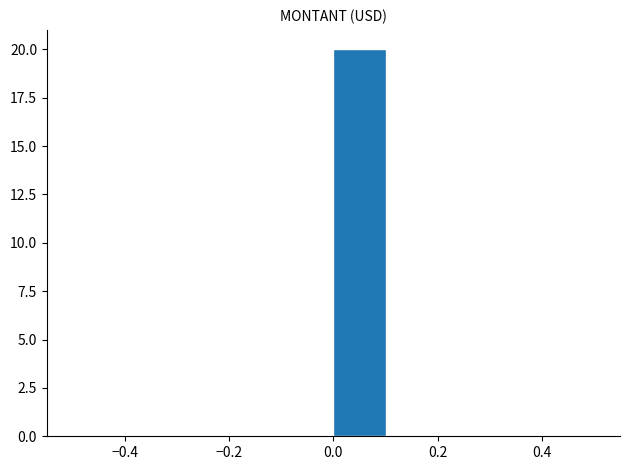

Reading left to right, list every bar in this chart as the range it spans on the x-axis followed by its height. The values are not printed on the chart, so give them approximately, as read against the axis.

-0.5 to -0.4: 0
-0.4 to -0.3: 0
-0.3 to -0.2: 0
-0.2 to -0.1: 0
-0.1 to 0.0: 0
0.0 to 0.1: 20
0.1 to 0.2: 0
0.2 to 0.3: 0
0.3 to 0.4: 0
0.4 to 0.5: 0